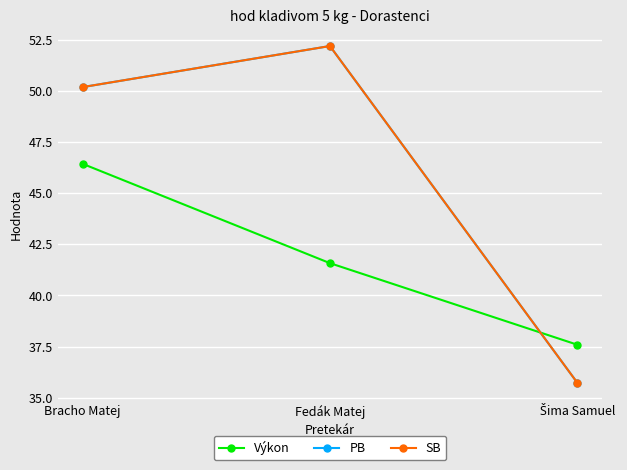

Is this an area chart (filled region under the line)?

No